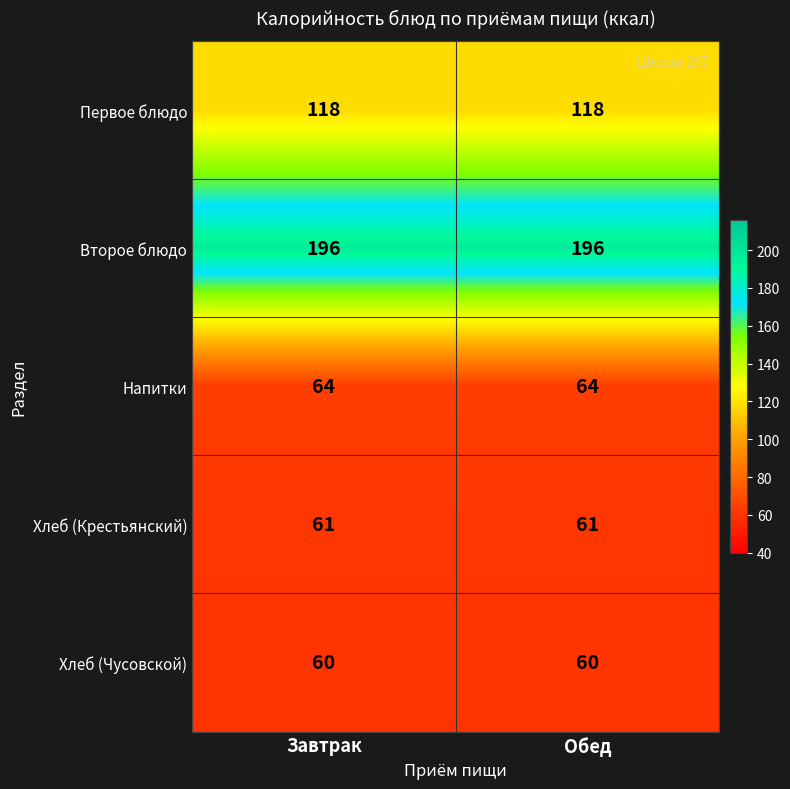

What is the minimum value shown in the chart?

60